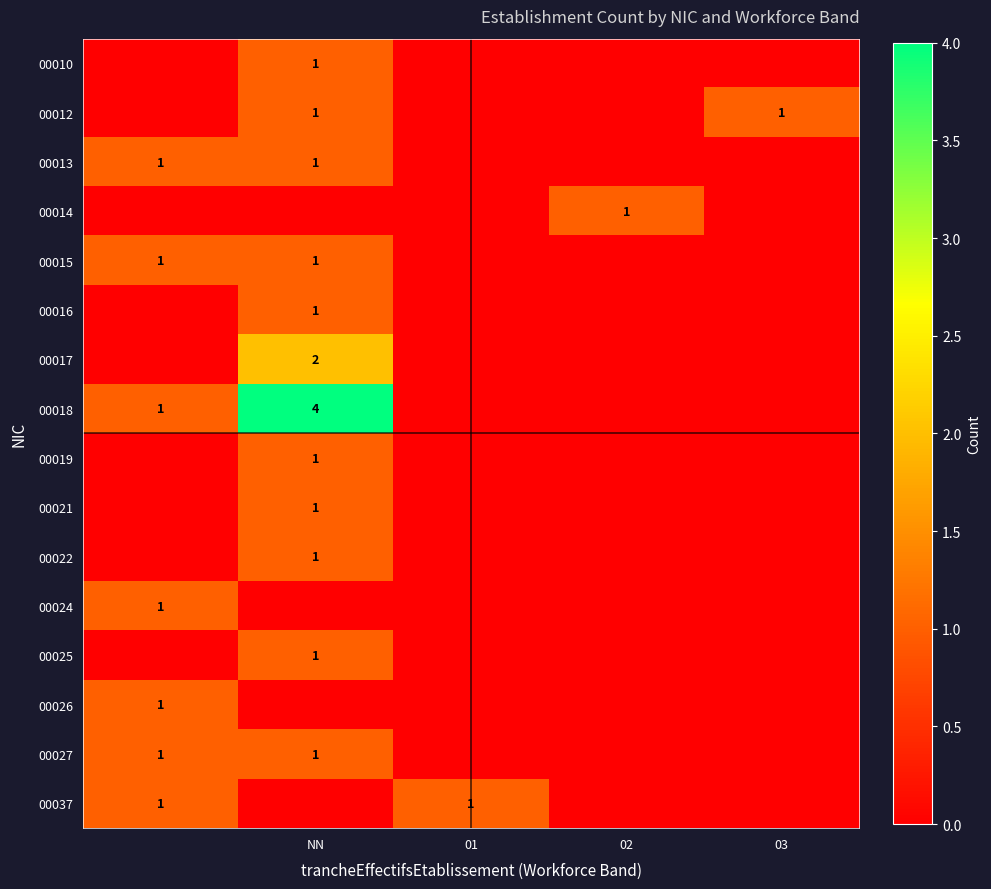

What is the difference between the maximum and second lowest values in the 00021 series?

1